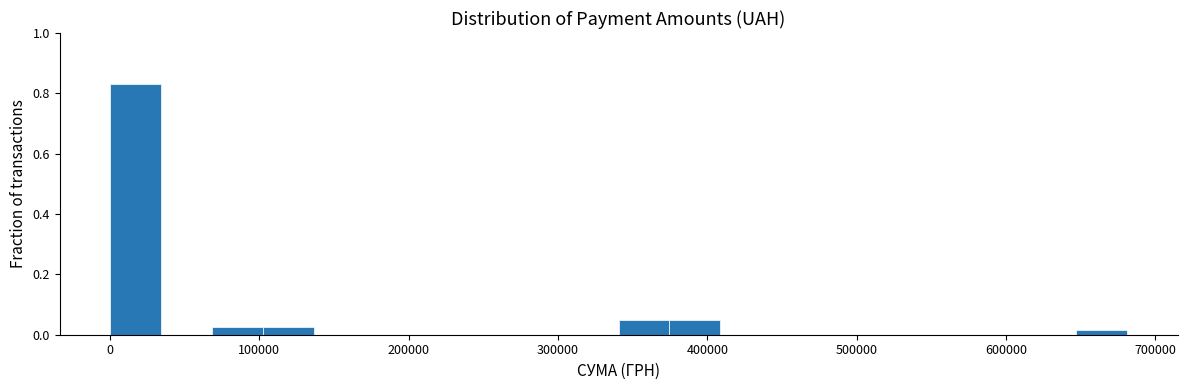

Around what value on the x-axis is the tallest bar? Give the approximate position of its centre, as read against the axis.

20000